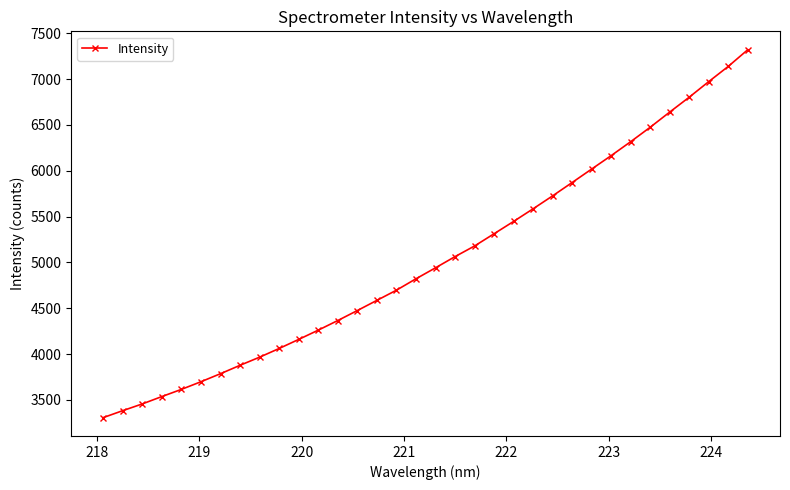

What is the value of the 12th point from the left?

4261.8